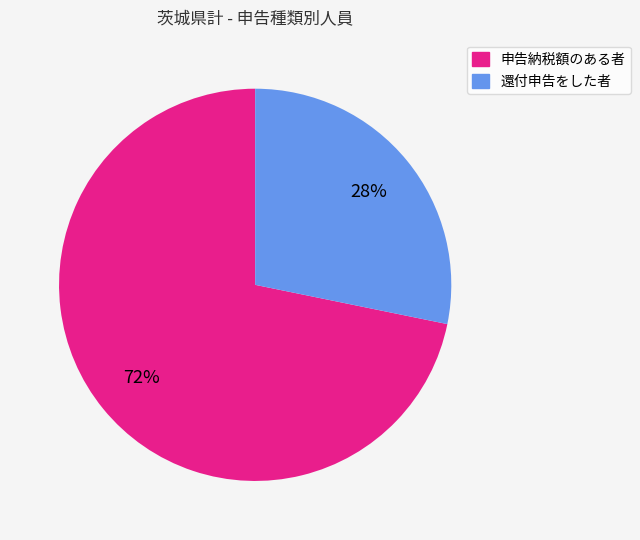

To the nearest percent, what is the average slice percentage?

50%